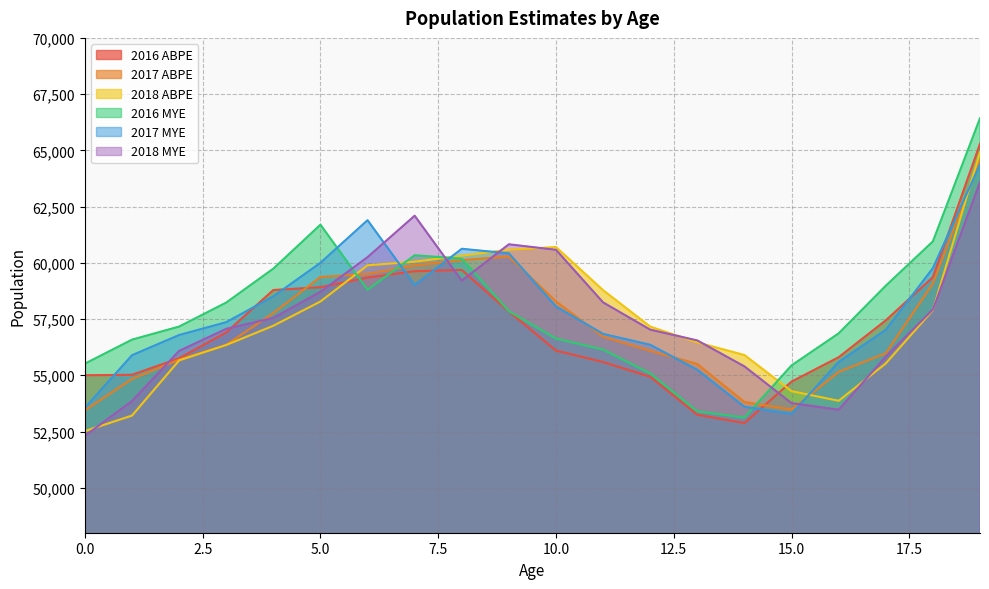

What is the sum of the 2018 ABPE values at 19 and 13?

121370